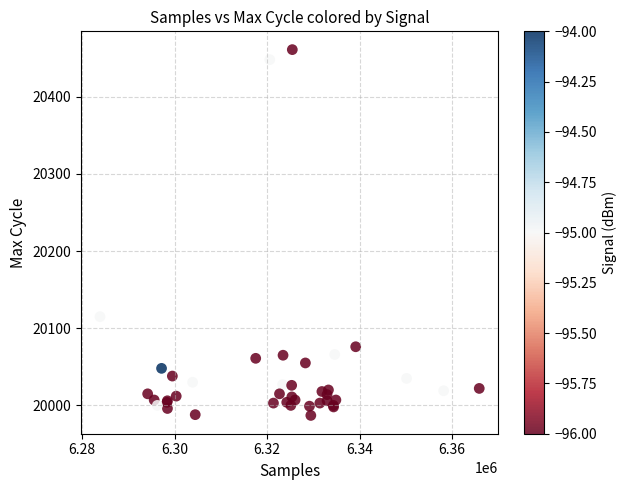

What Y value in the scatter plot is closest to 20224?

20115